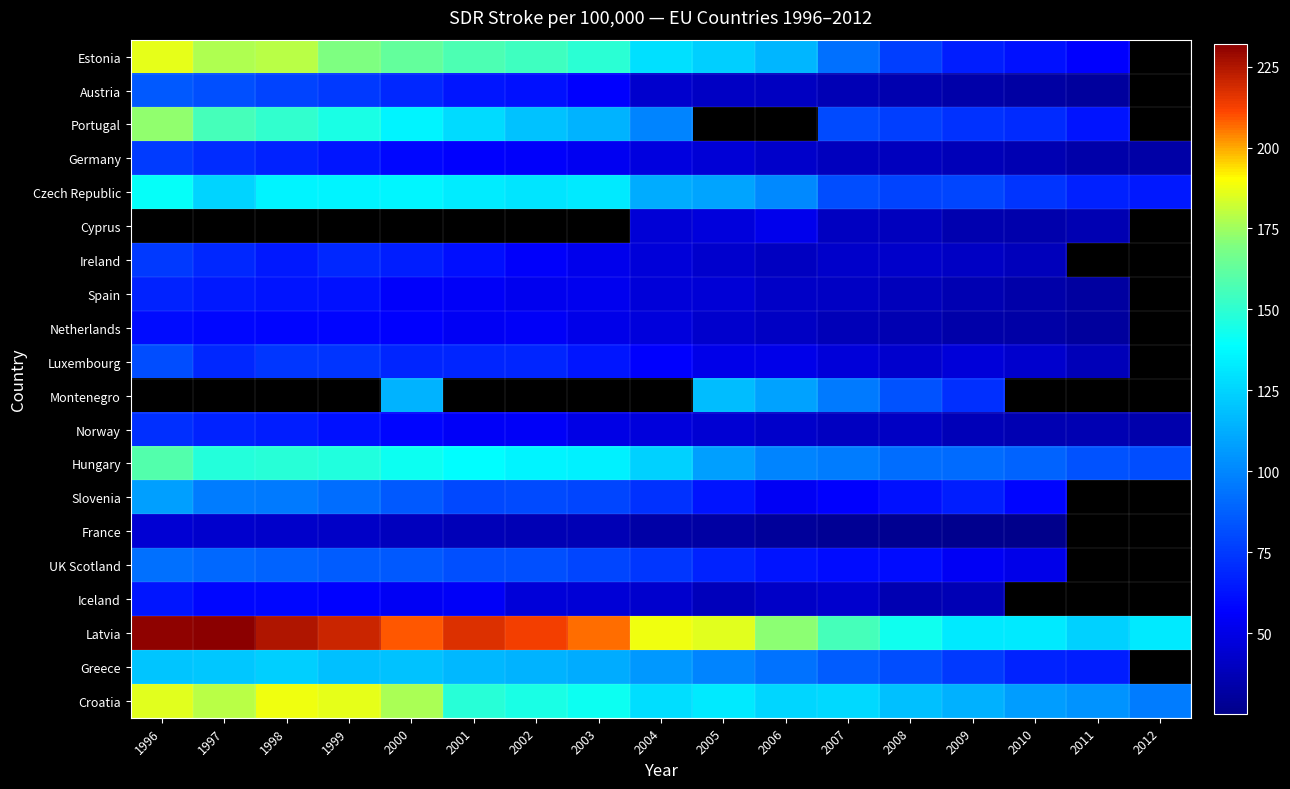

What value does the Luxembourg series have at 2002?

68.7